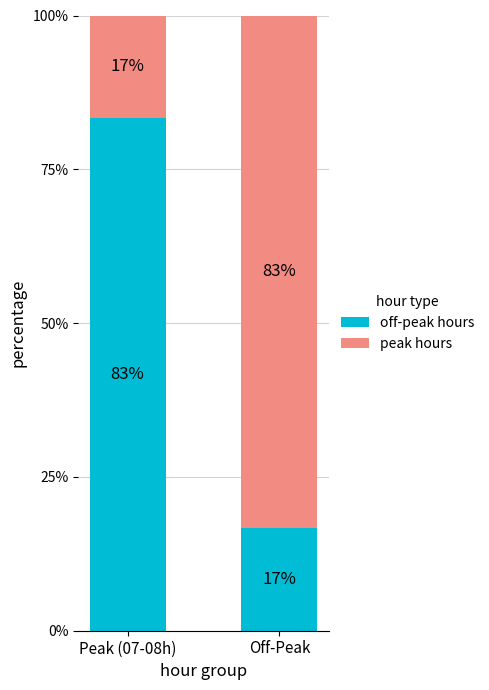

How many bars are there in total?

2